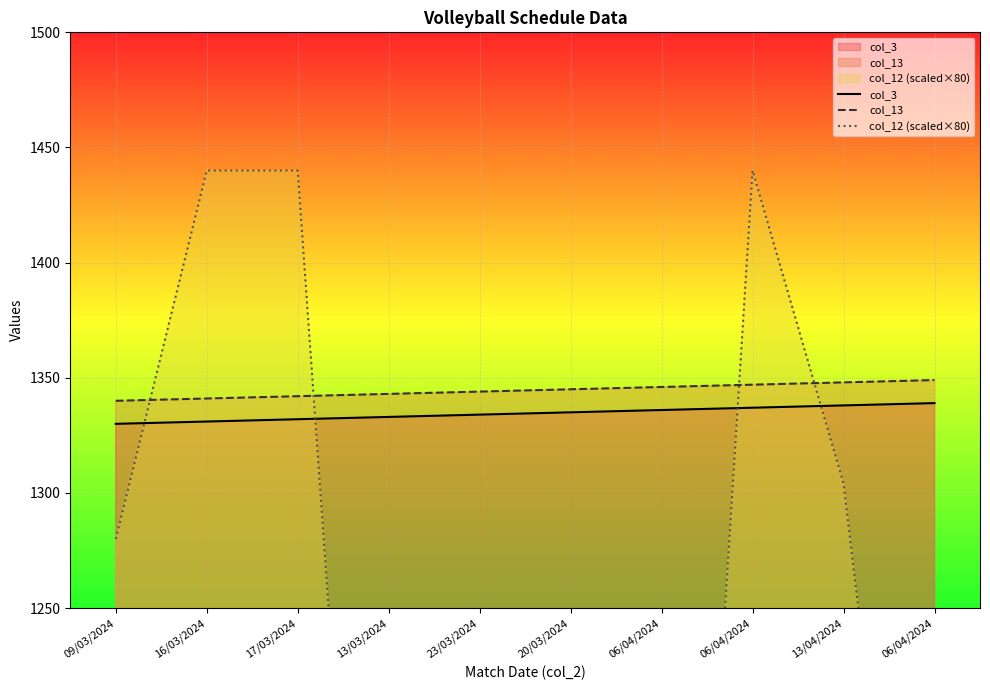

What is the difference between the col_13 values at 23/03/2024 and 09/03/2024?

4